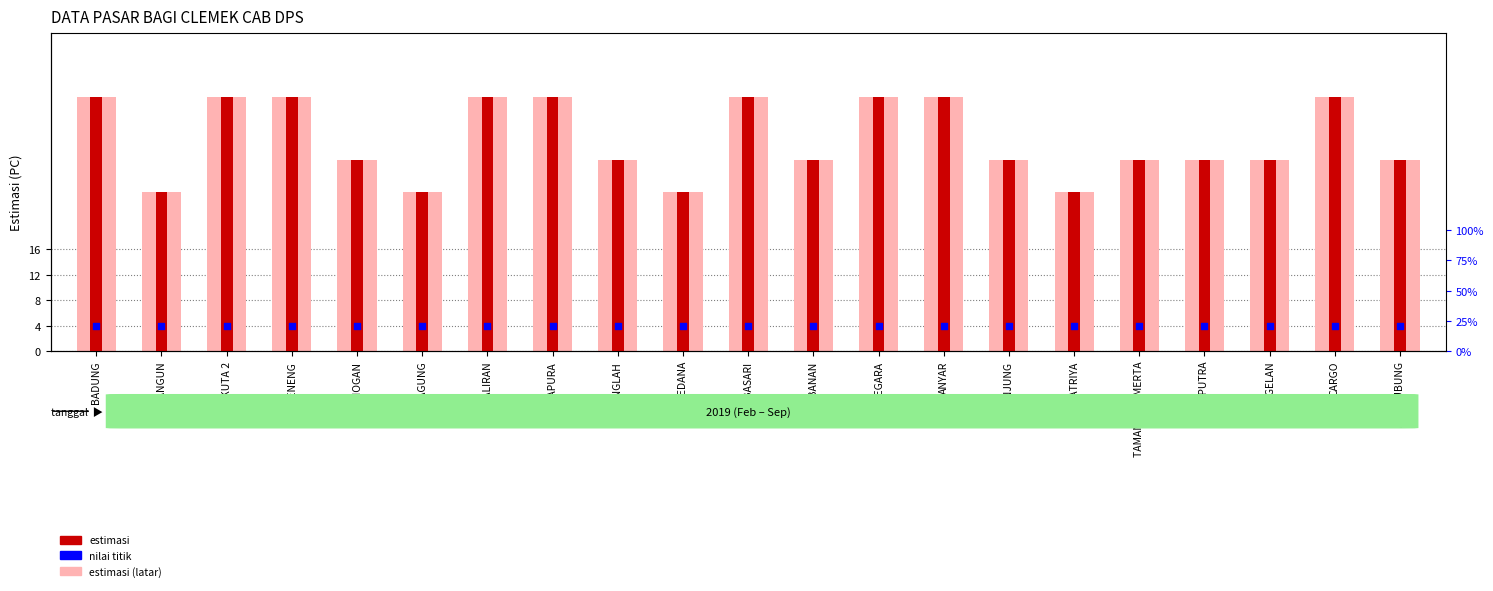

At how many categories does at least one series exceed 24?

21